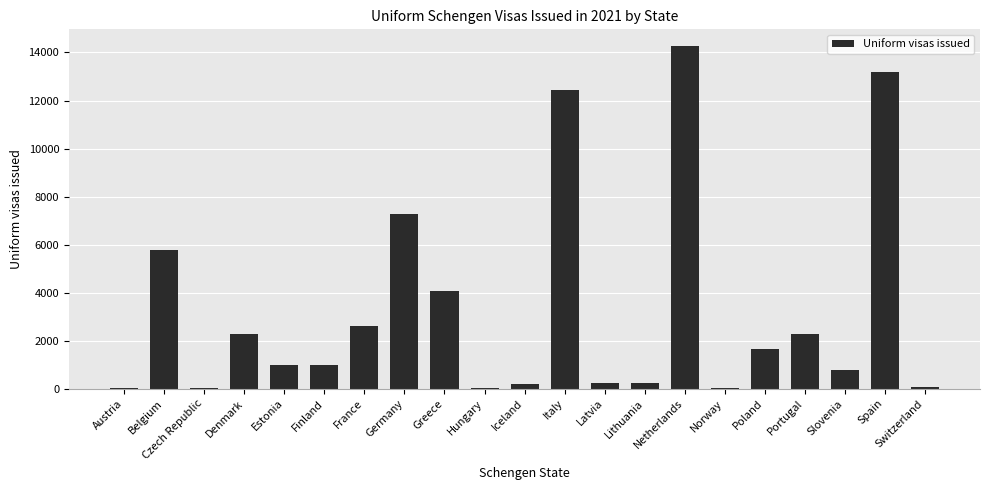

Are the bars horizontal?

No